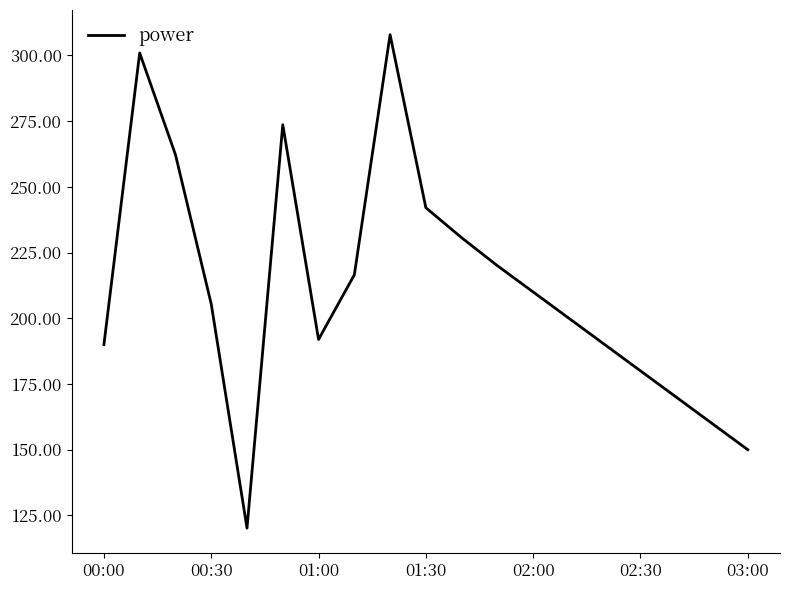

What is the minimum value shown in the chart?

120.2